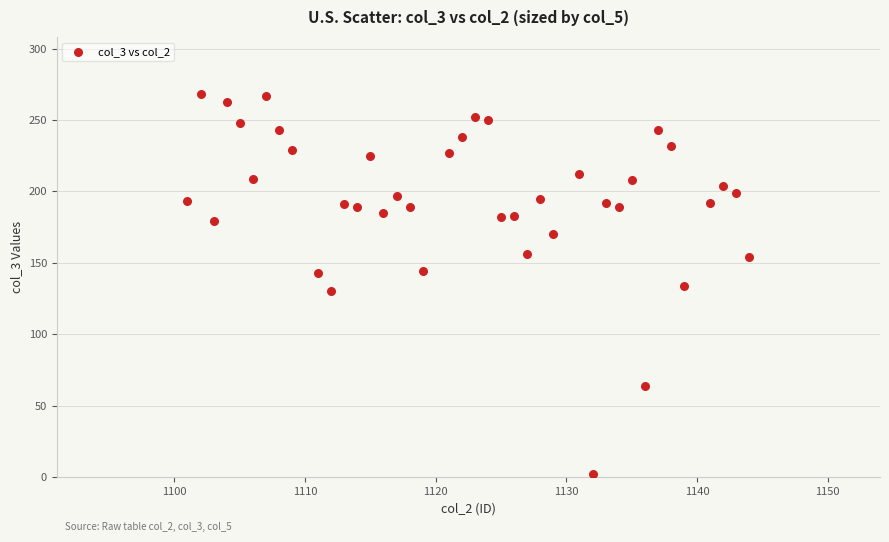

What is the range of X values (max minus min)?

43